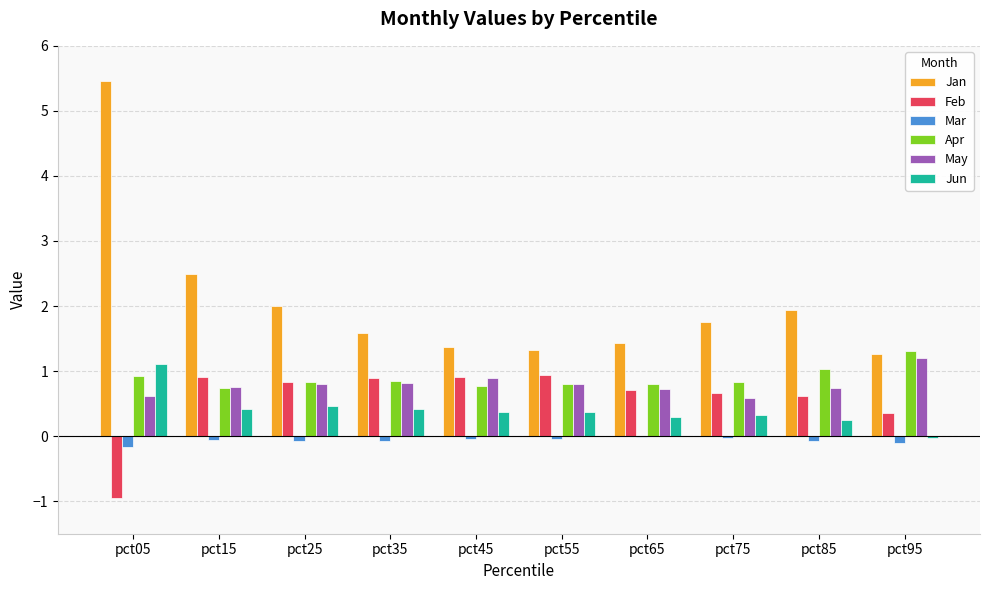

Is the value of Feb at pct25 greater than the value of Jun at pct45?

Yes